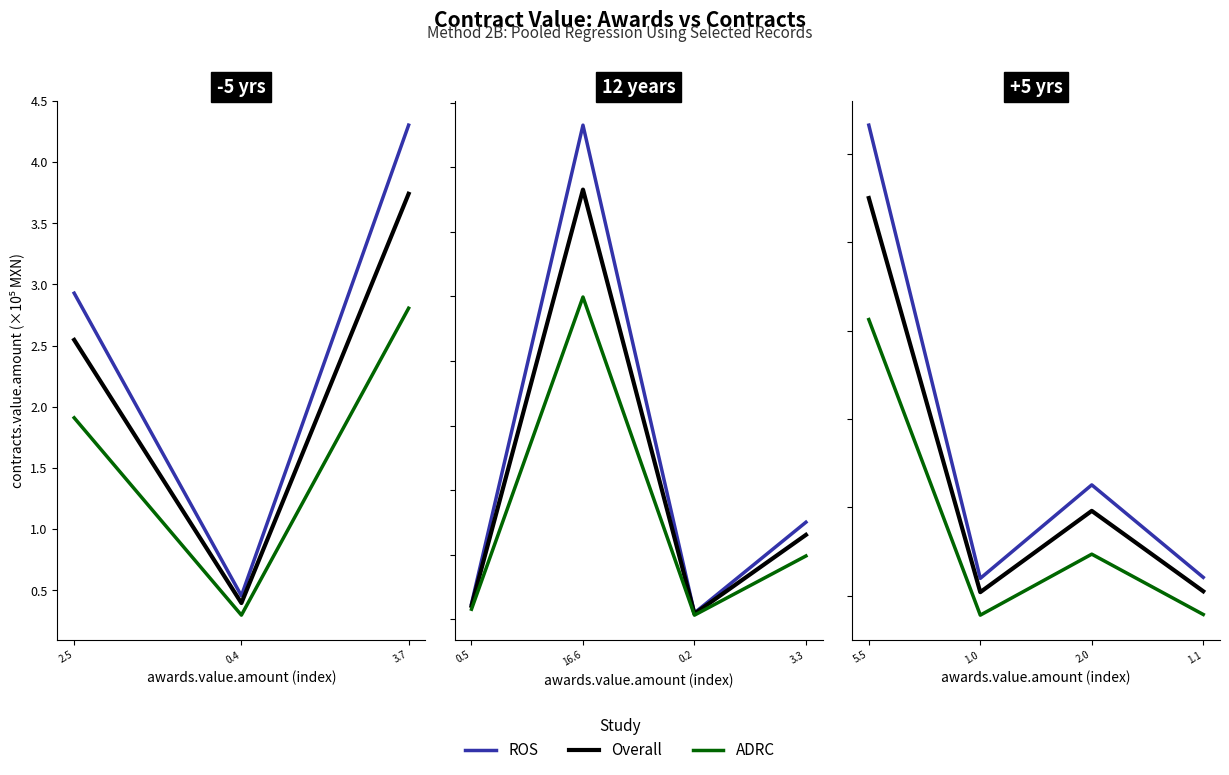

True or false: ADRC and Overall intersect in this chart.

False